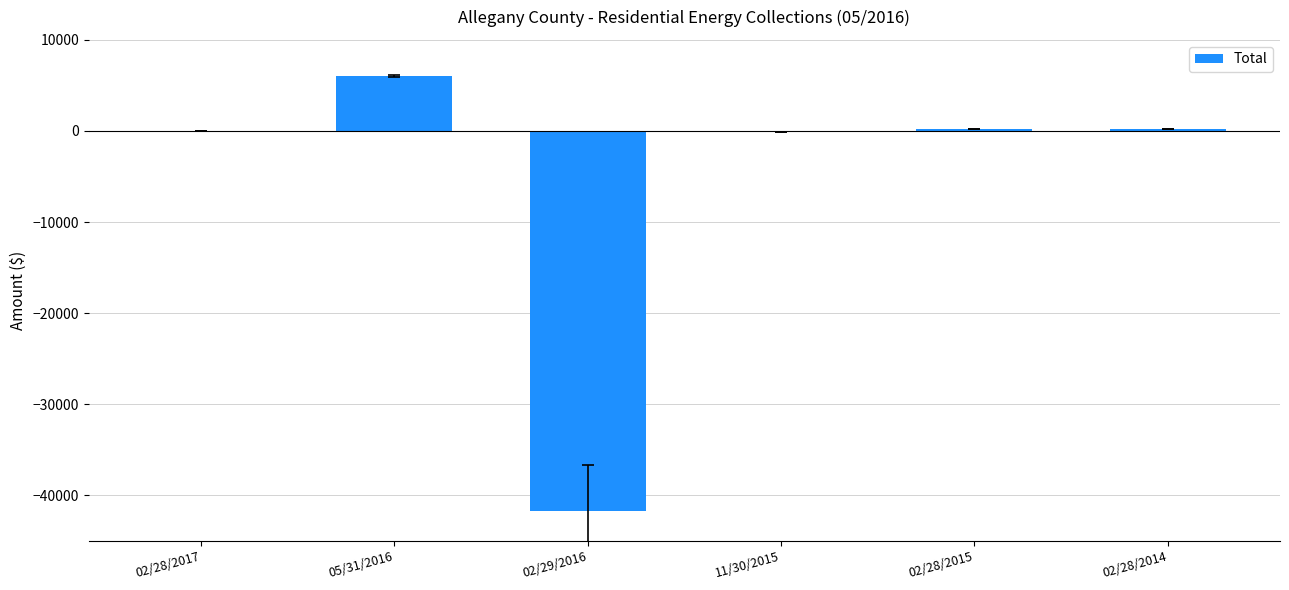

Which category has the highest value across all series?

05/31/2016